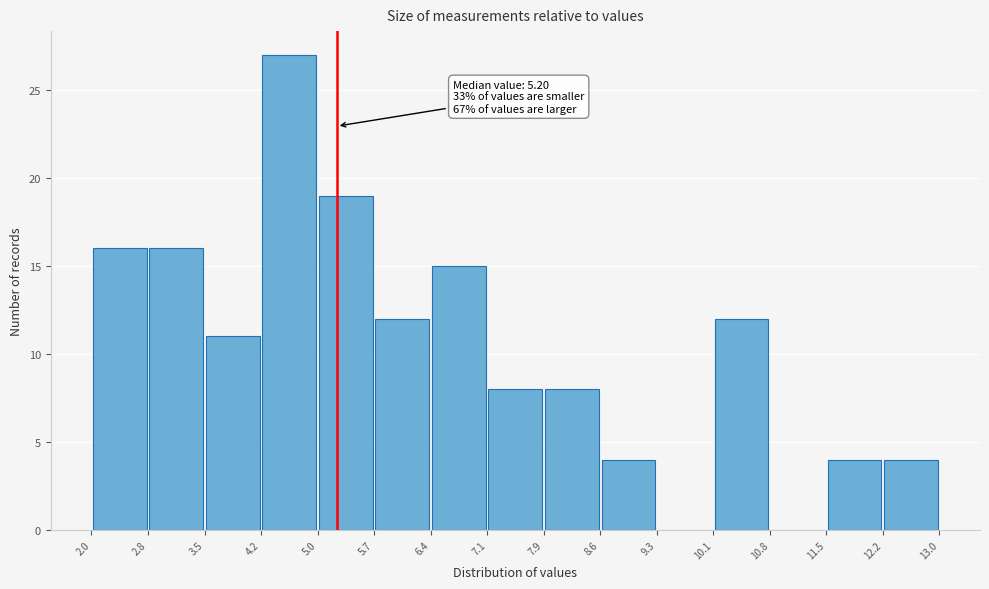

Which range on the x-axis has the tallest bar?

4.2 to 5.0